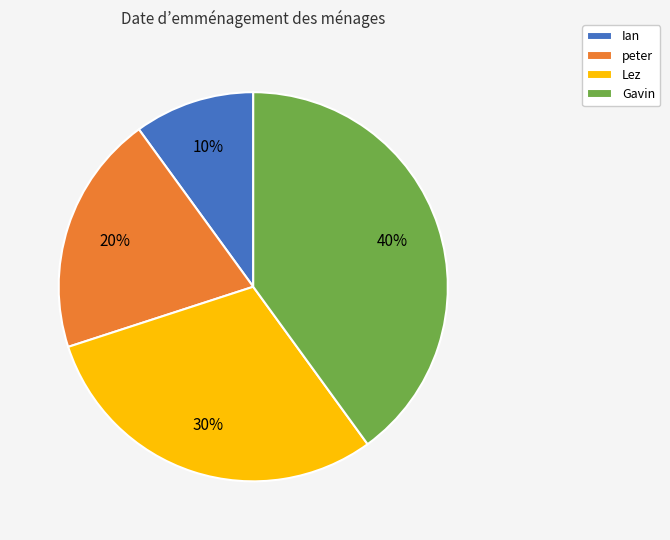

Is there any slice that represents more than half of the pie?

No